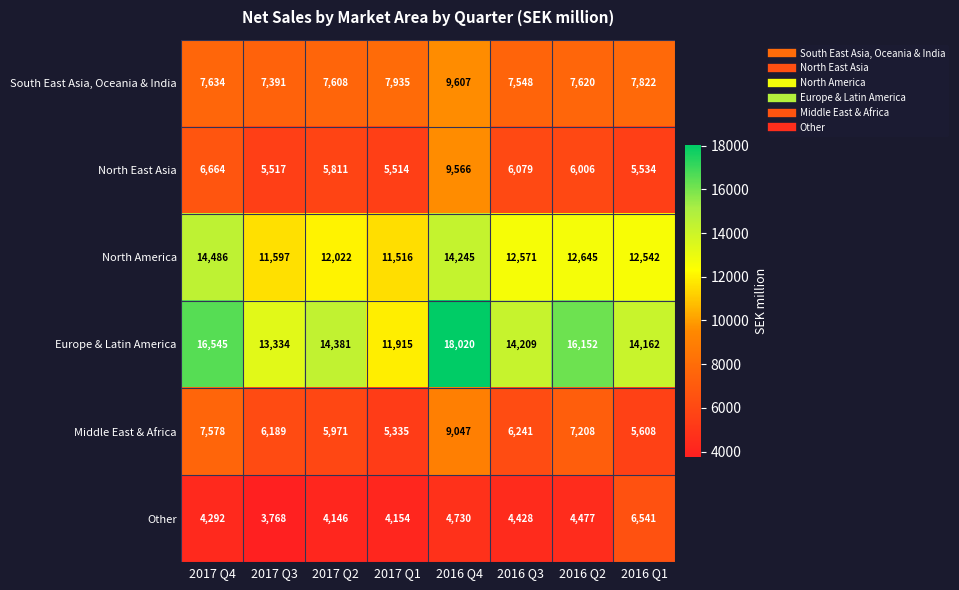

What is the average value of the Other series?

4567